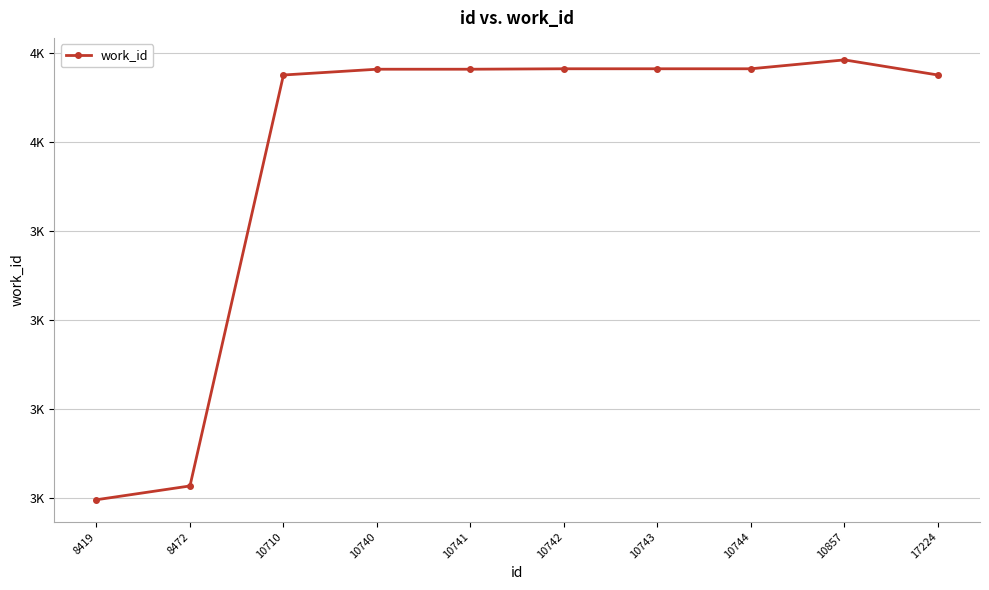

What is the average value?

3973